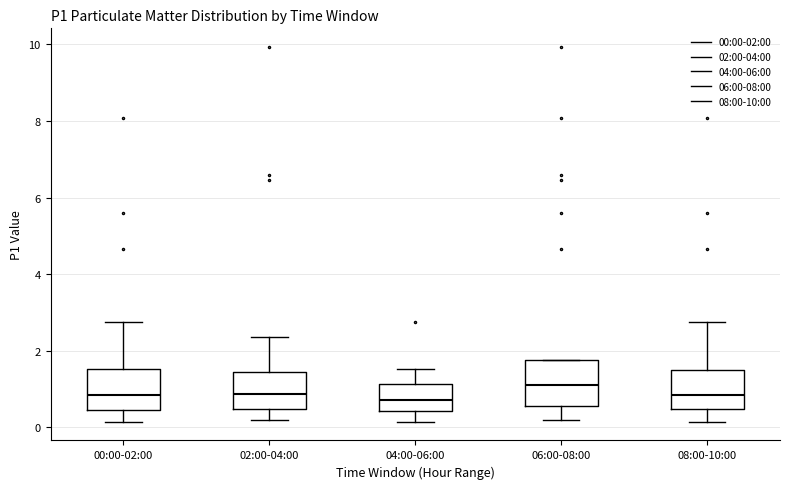

Which box has the highest median line?

06:00-08:00